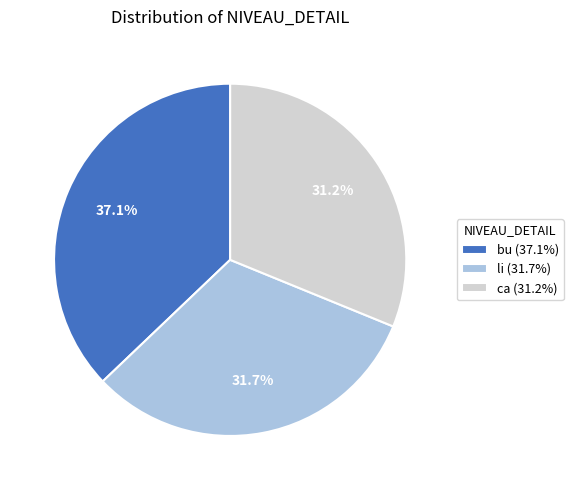

Is there a majority slice in this chart?

No